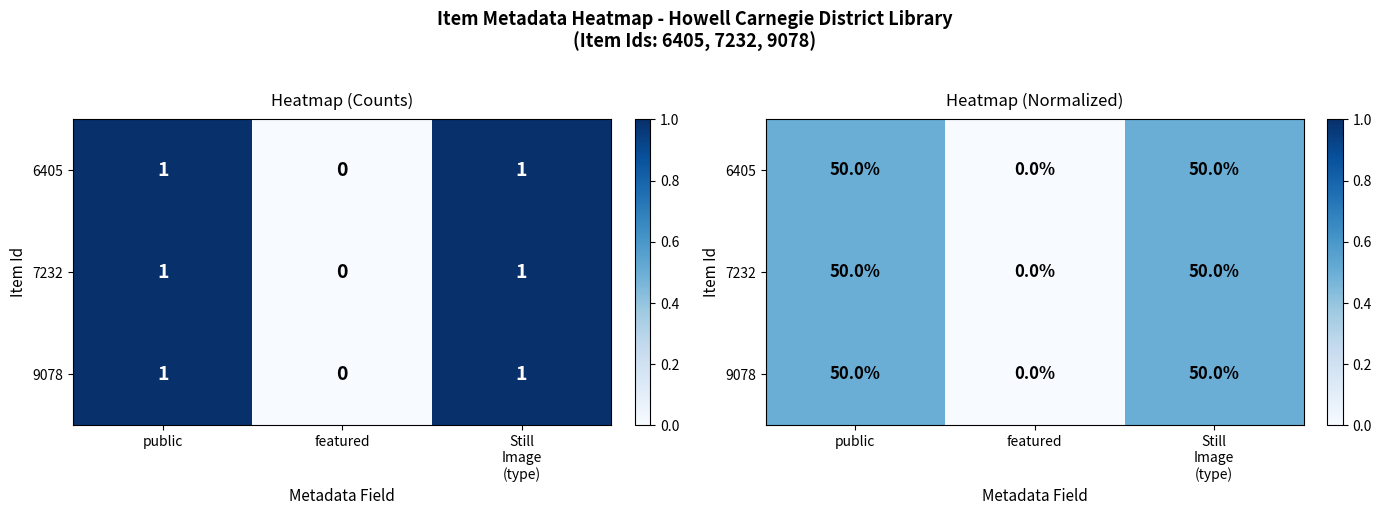

What is the average value of the 7232 series?

0.3